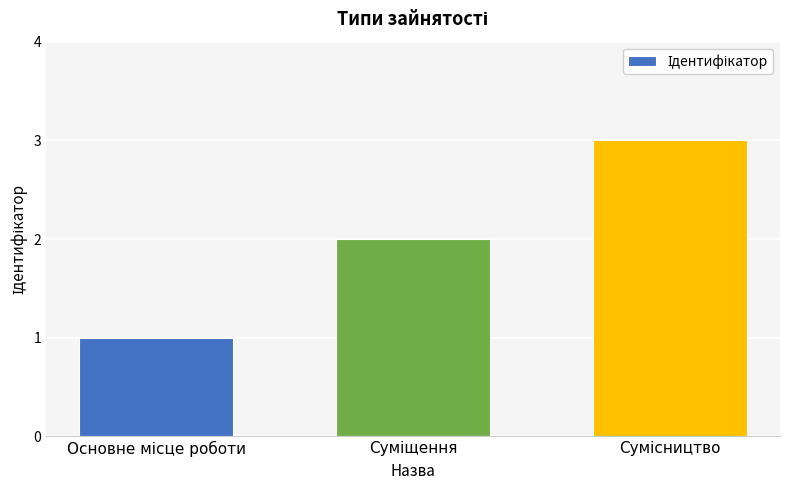

What is the maximum value shown in the chart?

3